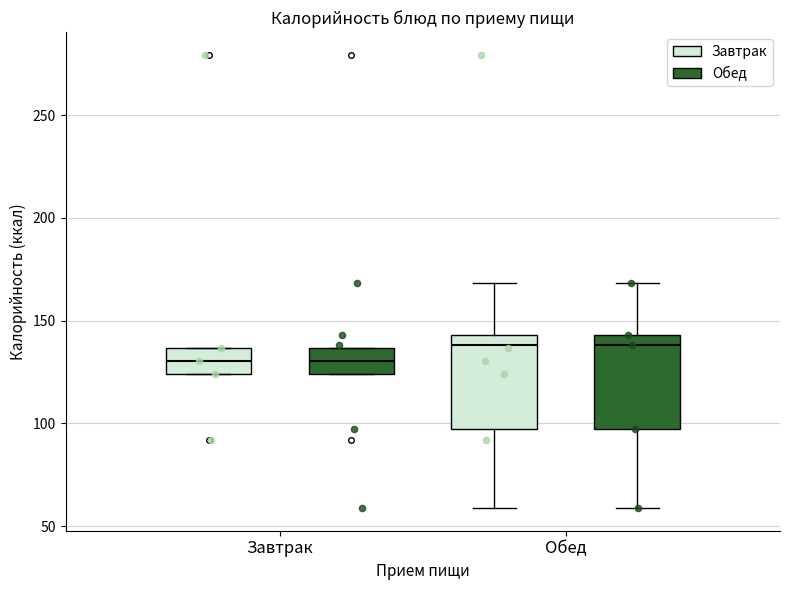

Reading left to right, read every box against the y-axis: the position of its median line, the range the box covers, and the ends of its whiskers. The values are not printed on the chart, so give them approximately, as read against the axis.

Завтрак (Завтрак): median 130, box 125 to 135, whiskers 125 to 135
Завтрак (Обед): median 130, box 125 to 135, whiskers 125 to 135
Обед (Завтрак): median 140, box 95 to 145, whiskers 60 to 170
Обед (Обед): median 140, box 95 to 145, whiskers 60 to 170